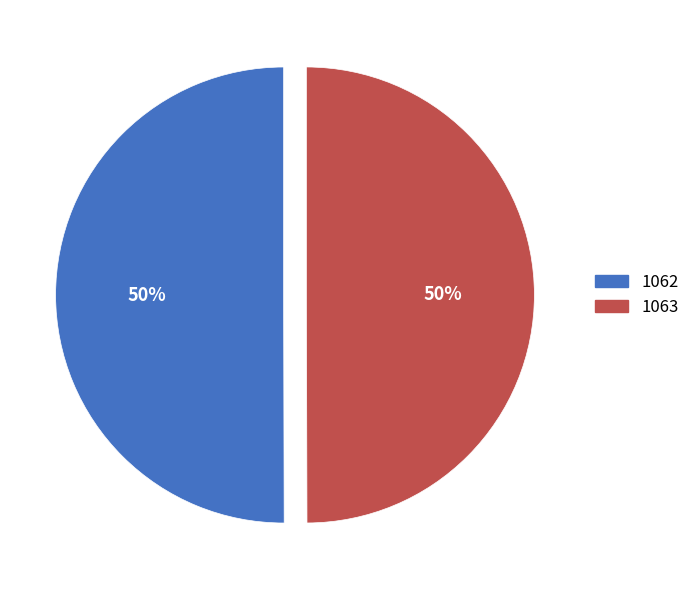

What is the ratio of the value at 1062 to the value at 1063?

1.0